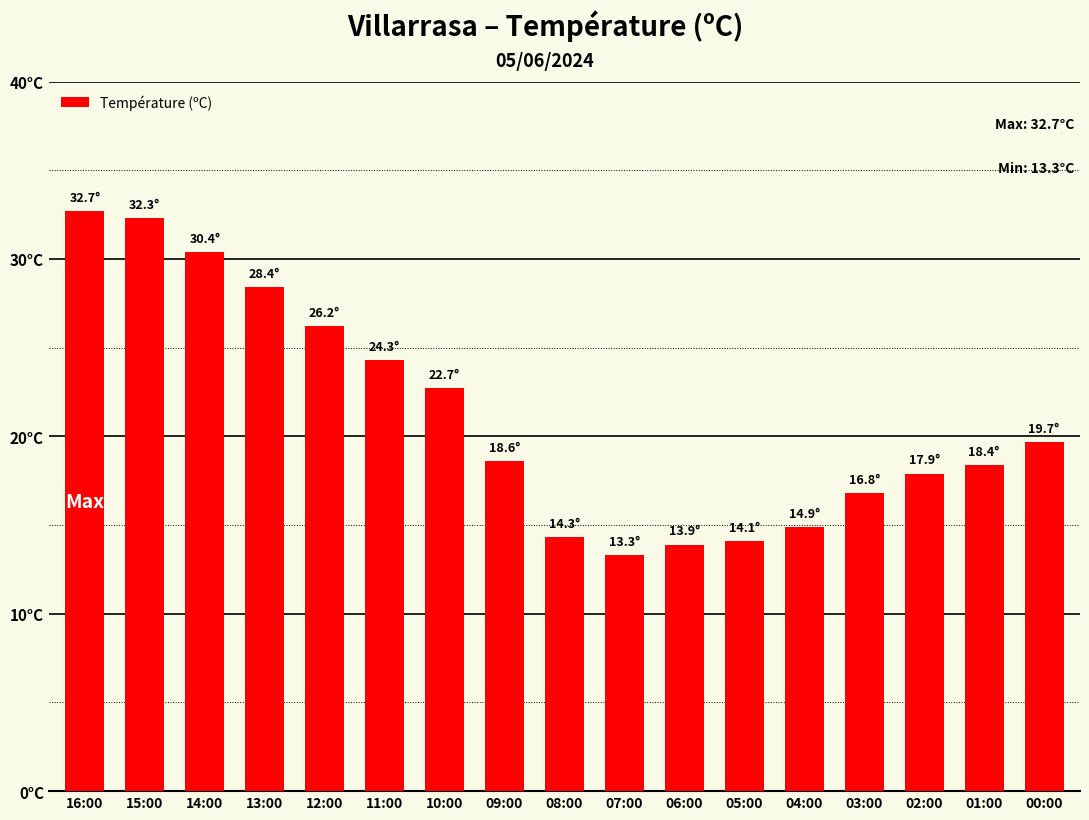

Which has a higher value, 15:00 or 06:00?

15:00